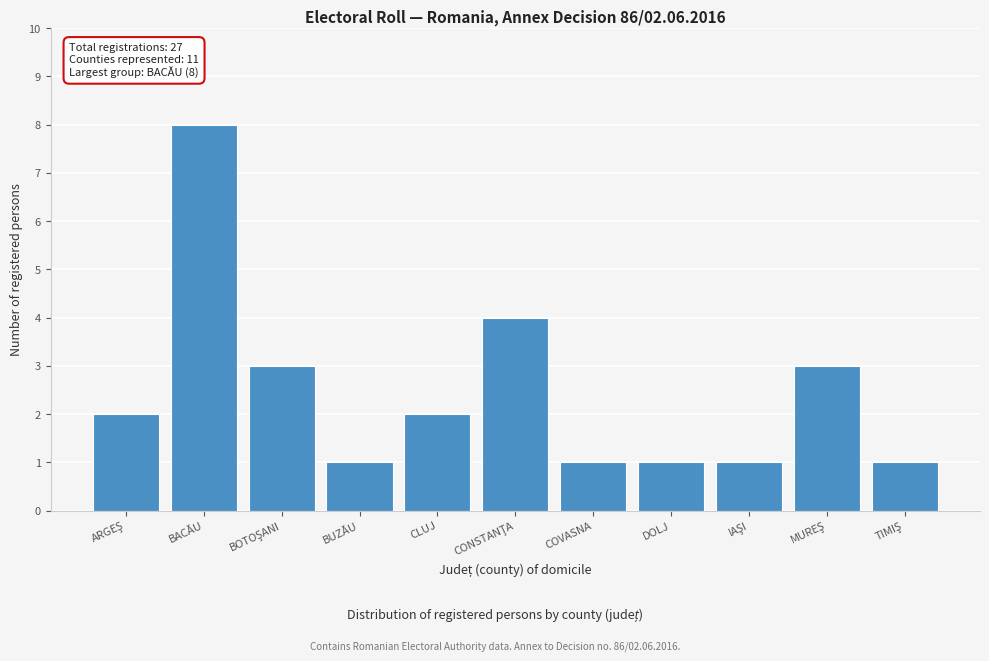

Reading left to right, what are all the values shown in this chart?

2	8	3	1	2	4	1	1	1	3	1